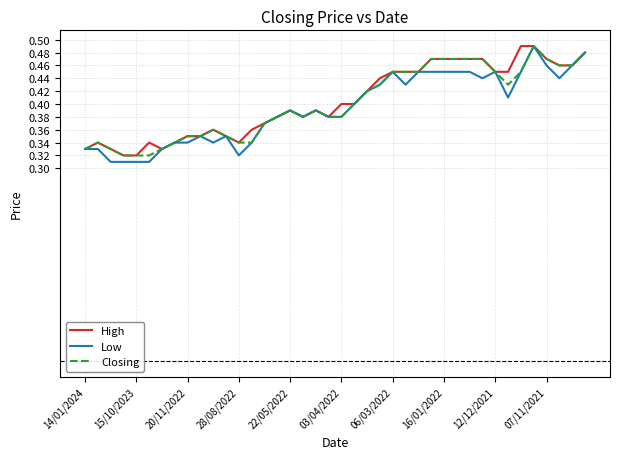

How many lines are shown in the chart?

3